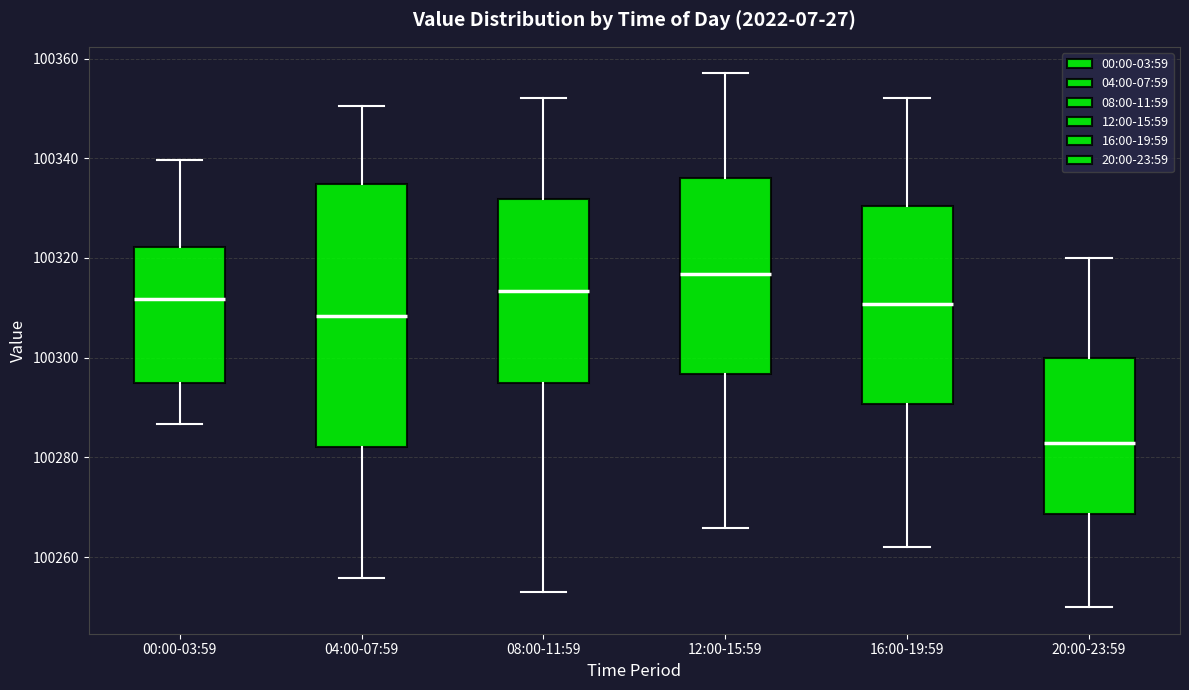

Which box's median line is the lowest?

20:00-23:59